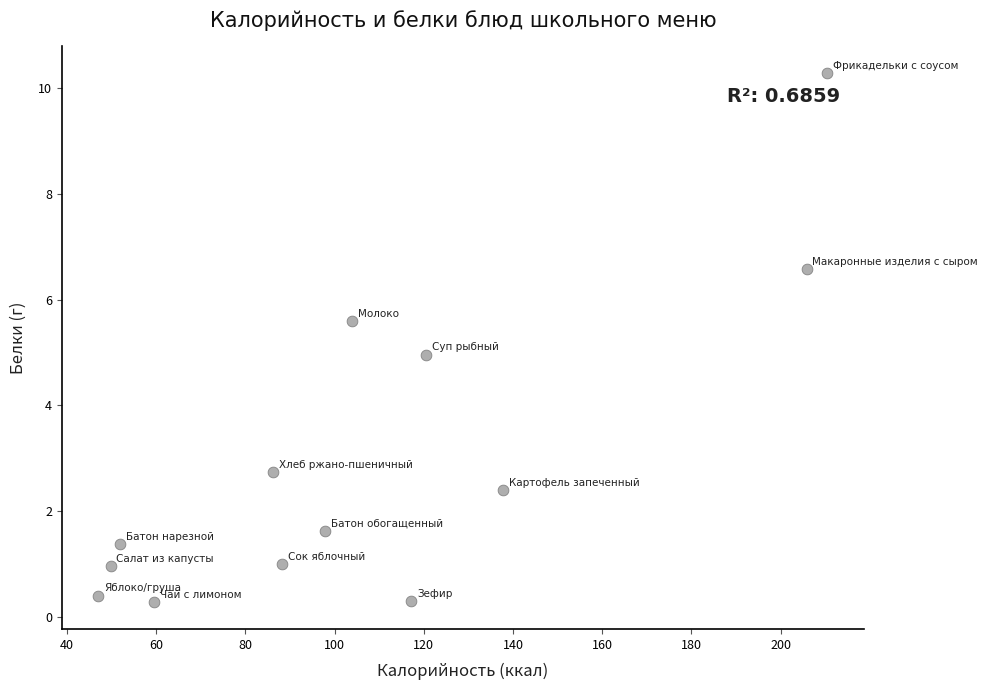

What is the range of Y values (max minus min)?

10.0